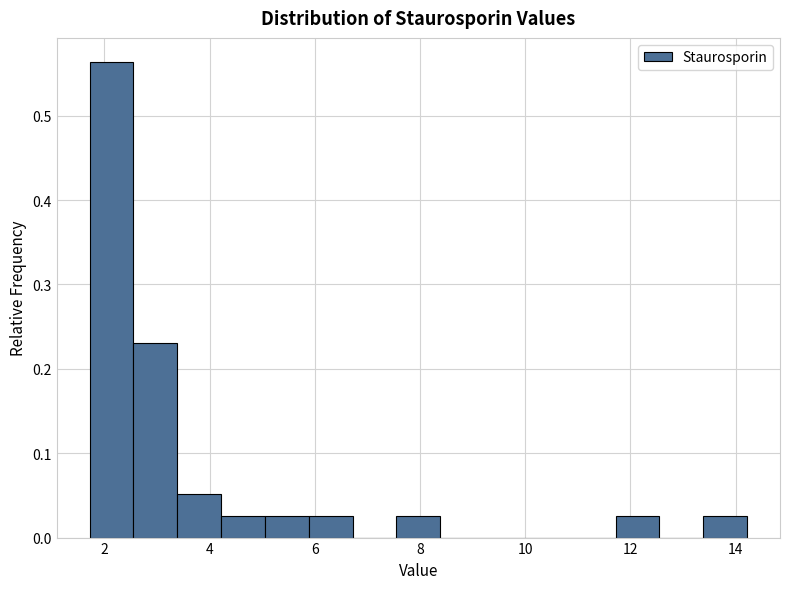

Which range on the x-axis has the tallest bar?

1.8 to 2.6